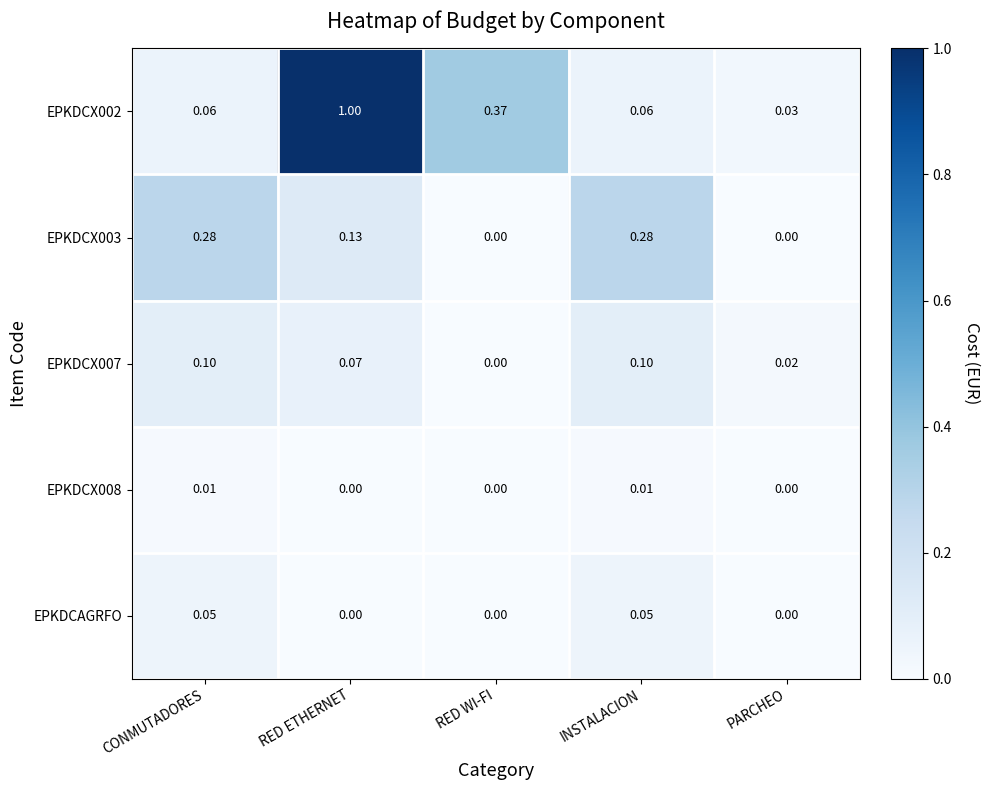

Is the value of EPKDCX003 at RED ETHERNET greater than the value of EPKDCAGRFO at RED WI-FI?

Yes